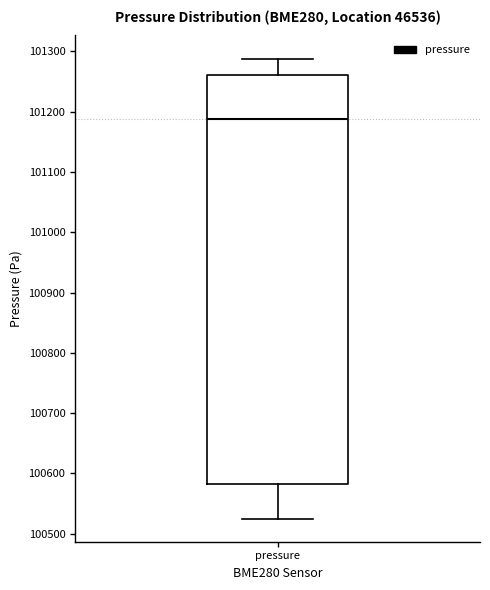

Read this box plot against the y-axis: the position of the median line, the range covered by the box, and the ends of both whiskers. The values are not printed on the chart, so give them approximately, as read against the axis.

median 101190, box 100580 to 101260, whiskers 100520 to 101290